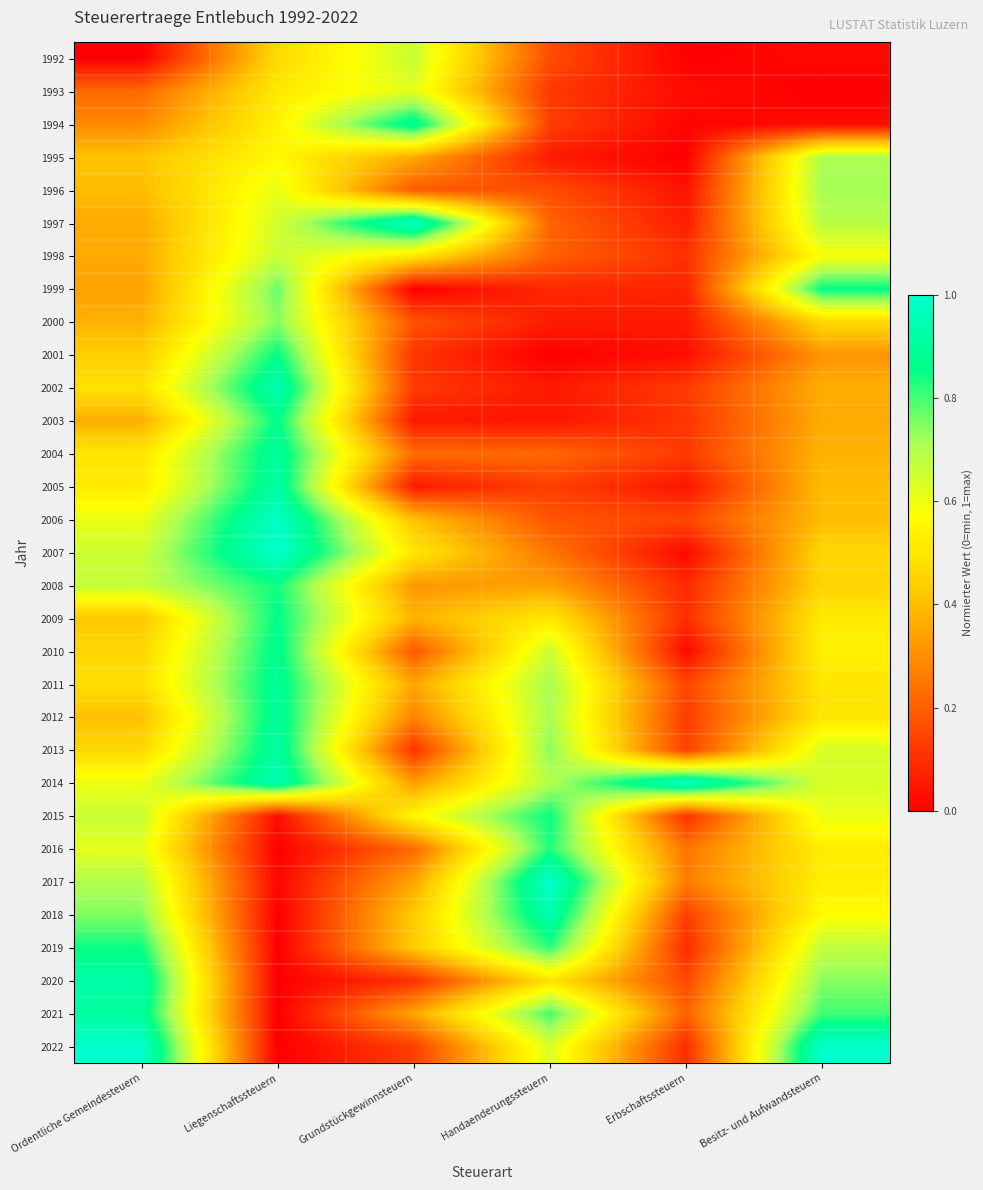

What is the total value across all series at Erbschaftssteuern?

3.9